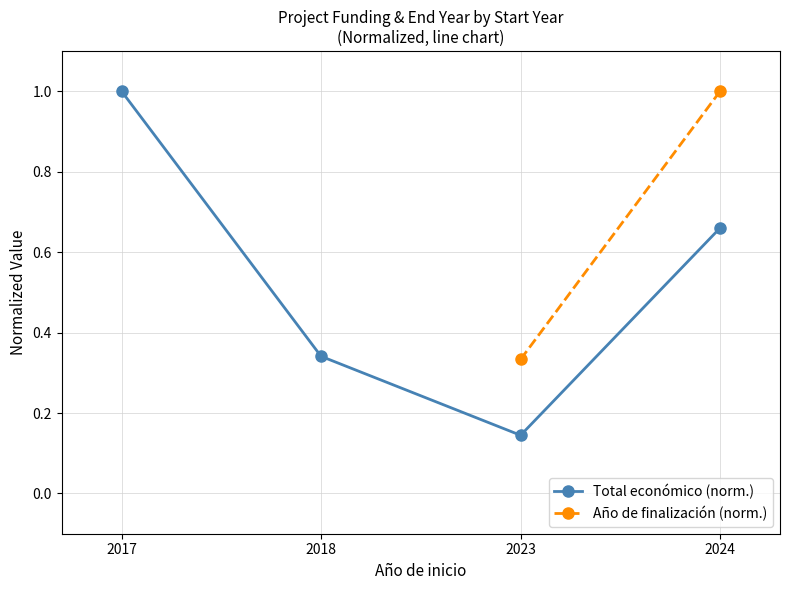

Is this an area chart (filled region under the line)?

No